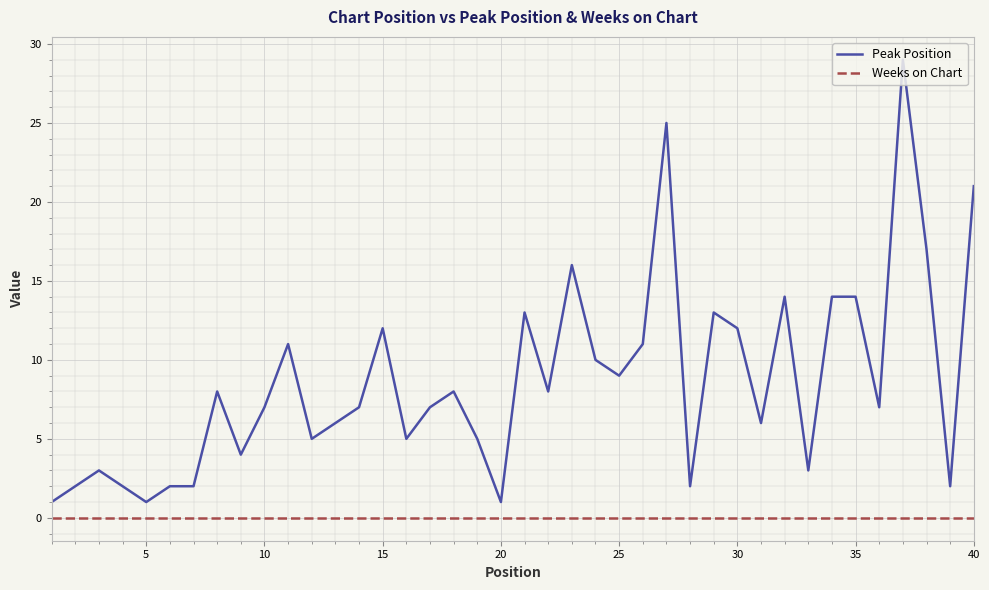

List the series in order of their peak value, lowest first.

Weeks on Chart, Peak Position